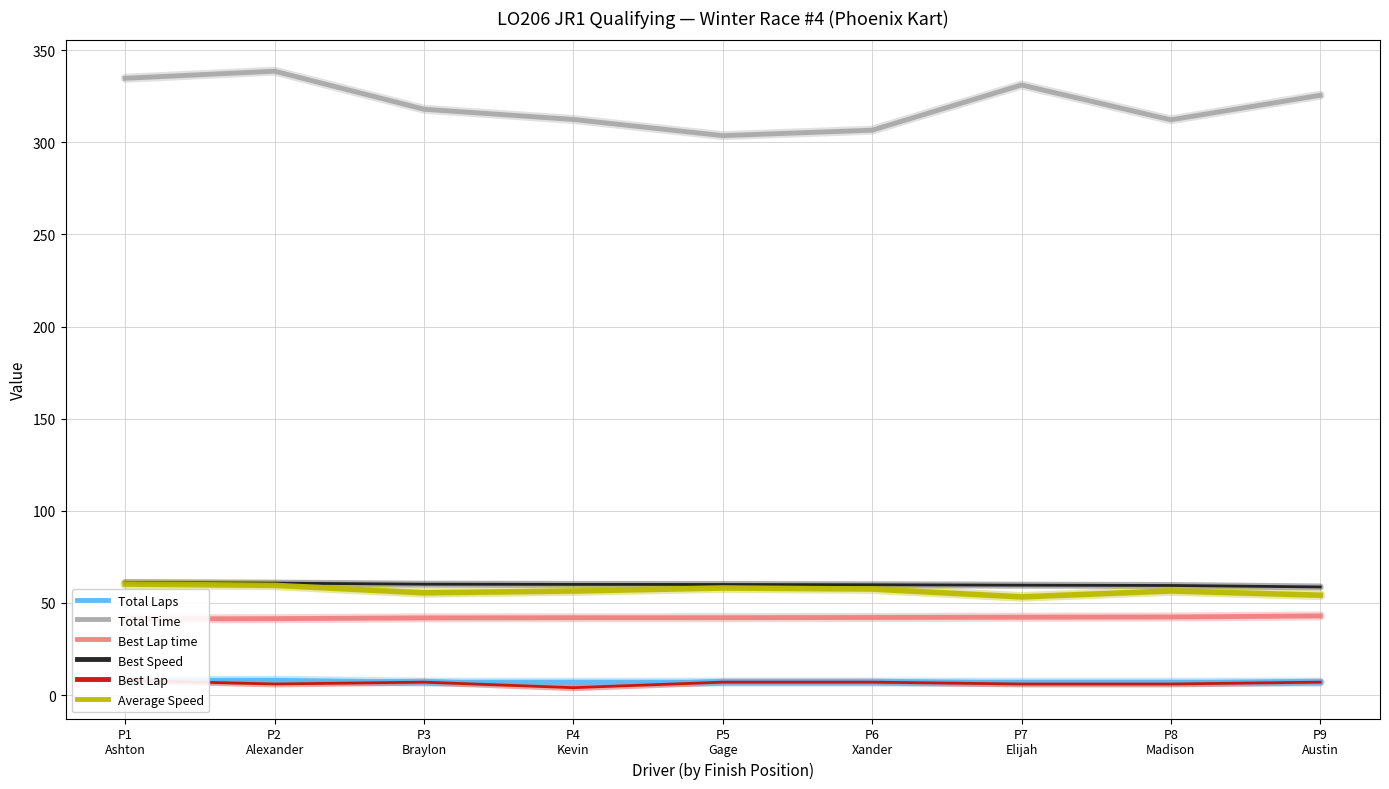

At how many categories does at least one series exceed 42?

9